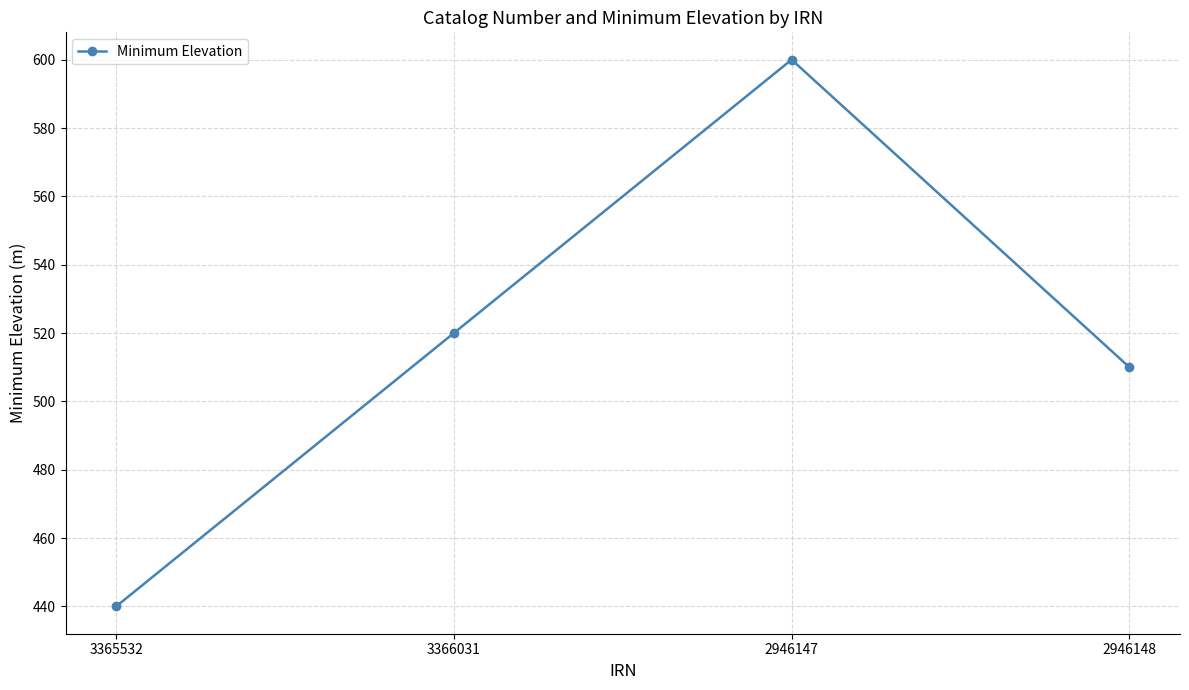

Rank the categories by value from lowest to highest.

3365532, 2946148, 3366031, 2946147